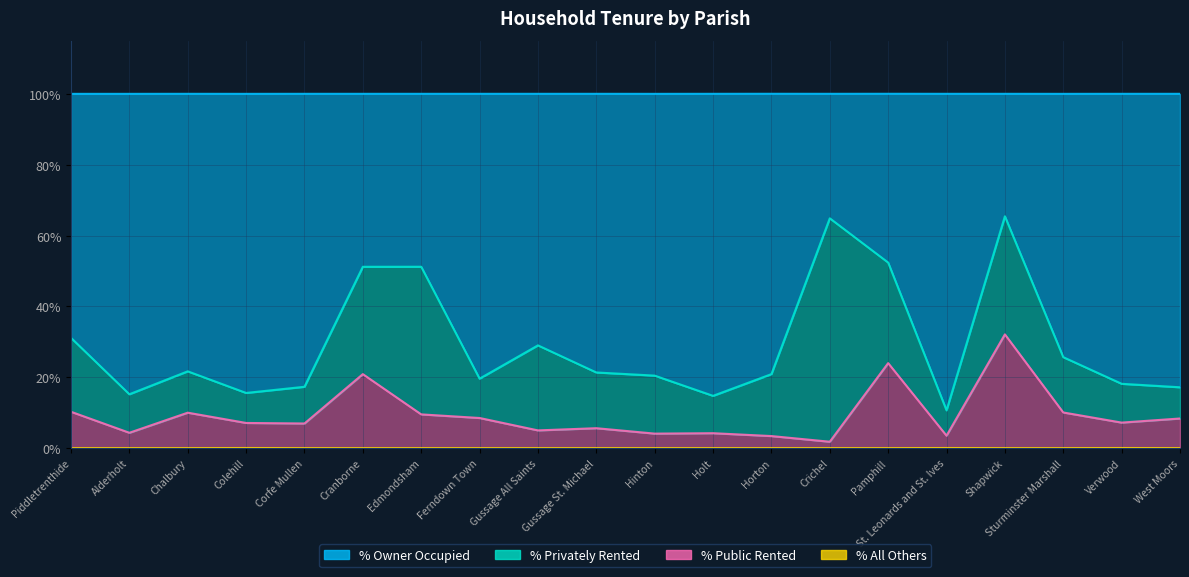

What is the label of the 6th point from the right?

Pamphill